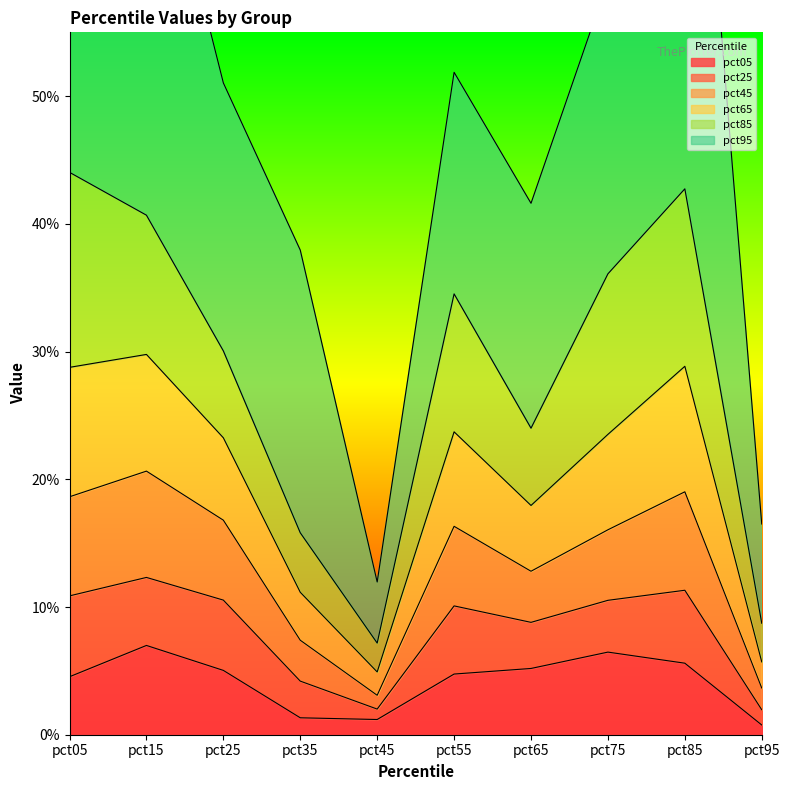

True or false: pct45 and pct05 intersect in this chart.

False